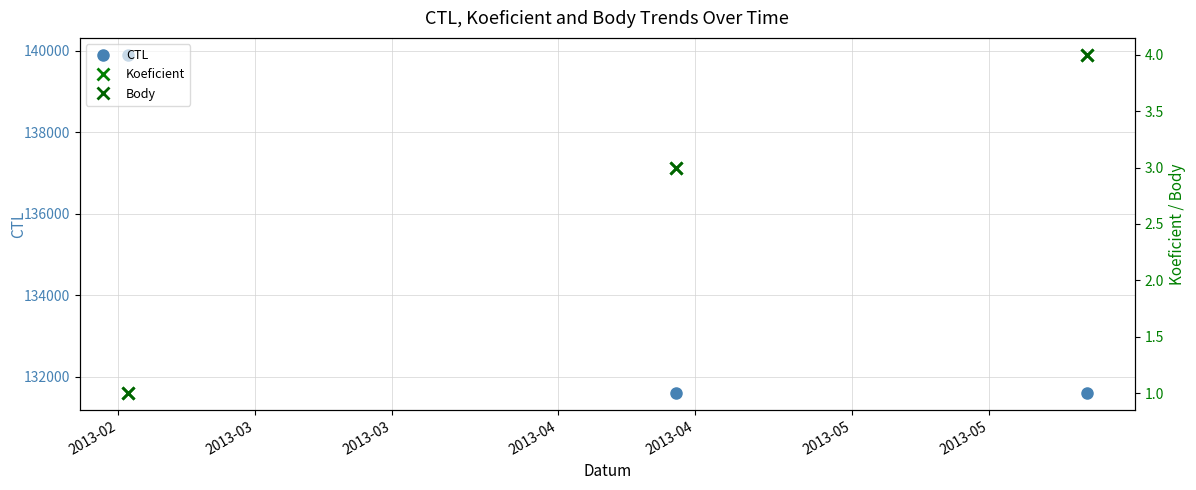

Does the chart display data point markers on the line(s)?

Yes